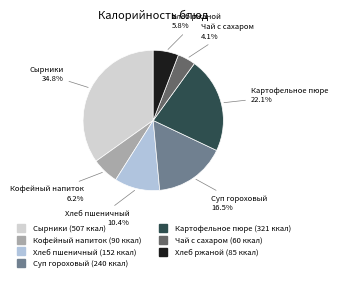

To the nearest percent, what is the average slice percentage?

14%